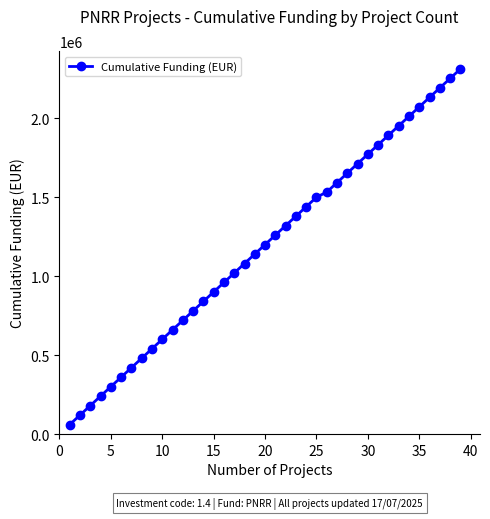

Reading left to right, list all the values displayed in this chart.

59966	119932	179898	239864	299830	359796	419762	479728	539694	599660	659626	719592	779558	839524	899490	959456	1019422	1079388	1139354	1199320	1259286	1319252	1379218	1439184	1499150	1531739	1591705	1651671	1711637	1771603	1831569	1891535	1951501	2011467	2071433	2131399	2191365	2251331	2311297